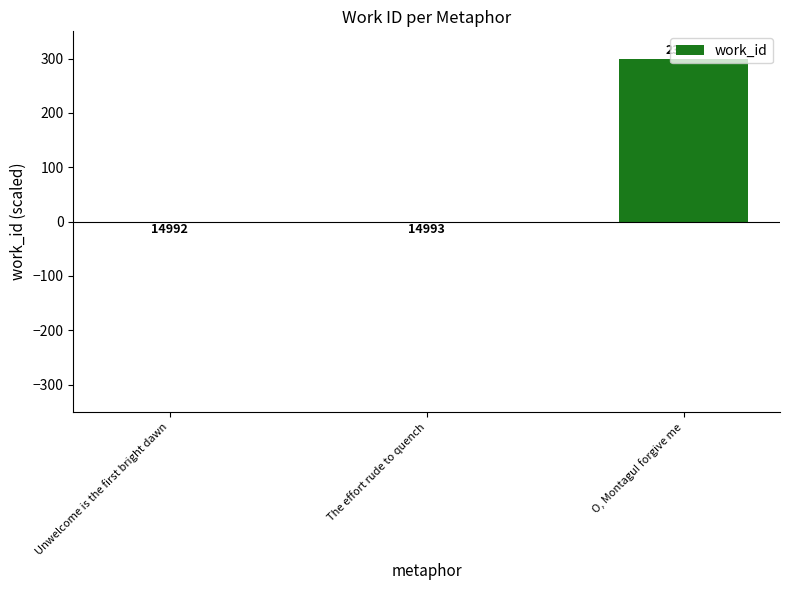

Are the bars horizontal?

No